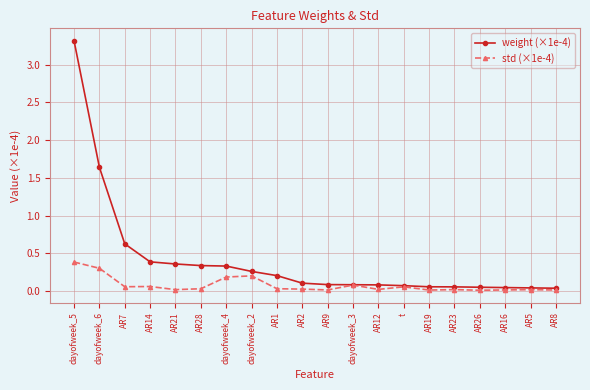

Which label corresponds to the largest value in the chart?

dayofweek_5